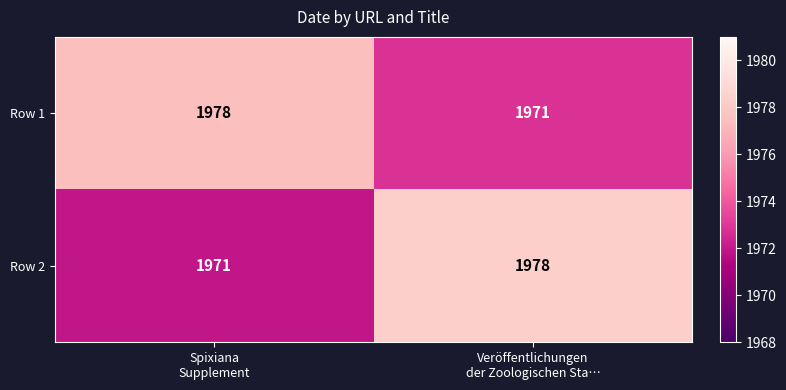

What is the difference between the maximum and minimum values in the Row 1 series?

7